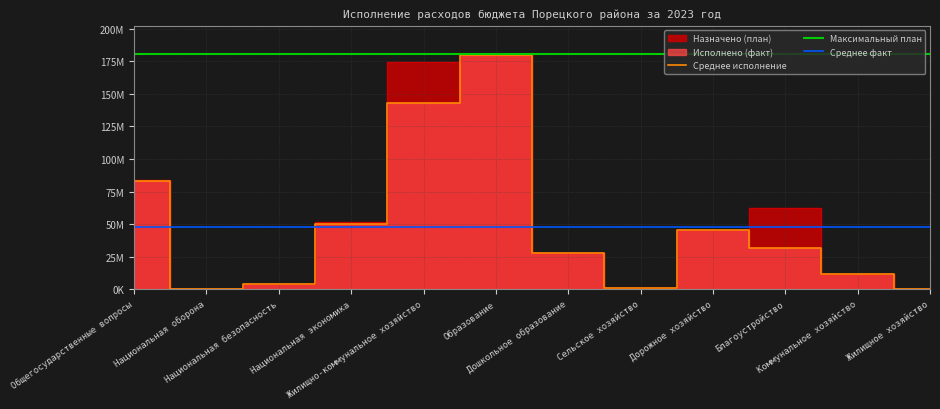

What is the difference between the maximum and second lowest values in the Исполнено (факт) series?

179209896.9